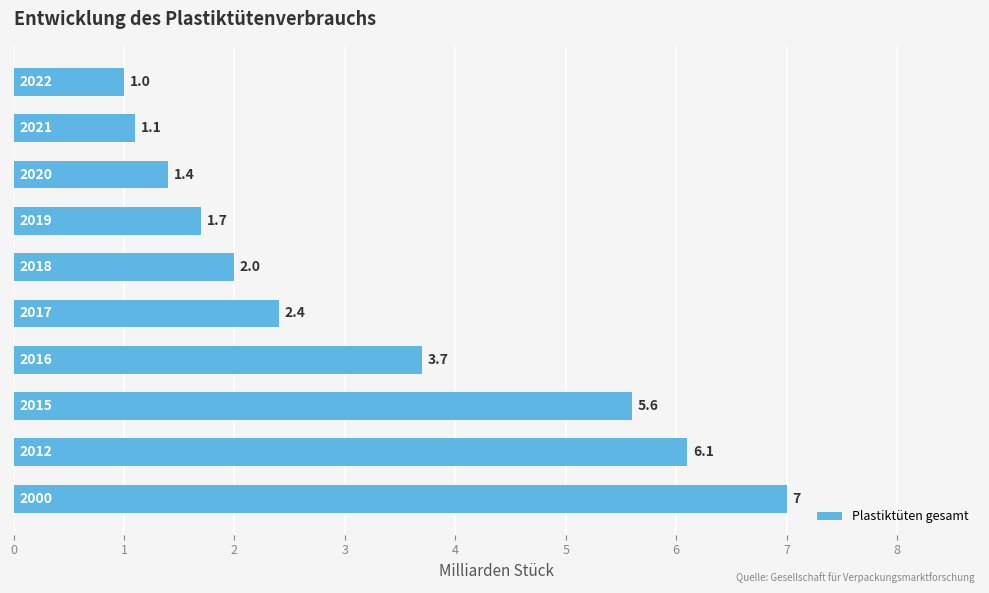

What is the smallest value displayed?

1.0